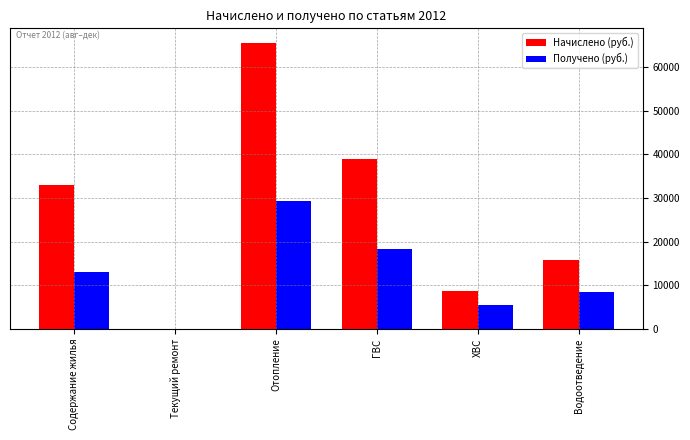

Which series has the widest spread of values?

Начислено (руб.)